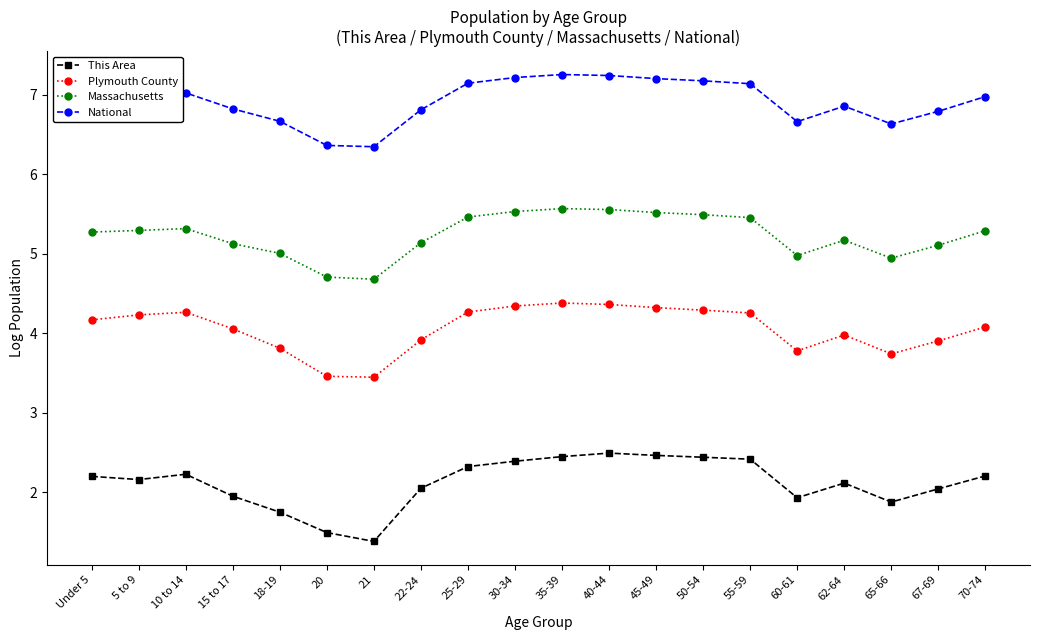

True or false: Plymouth County and This Area cross at least once.

False